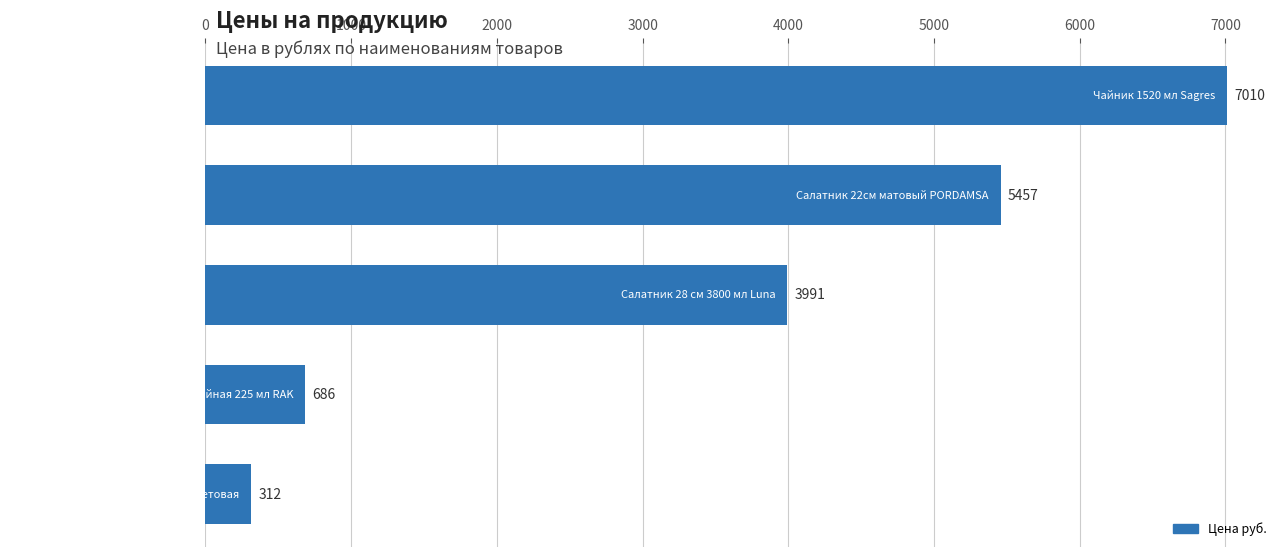

What is the sum of all values?

17456